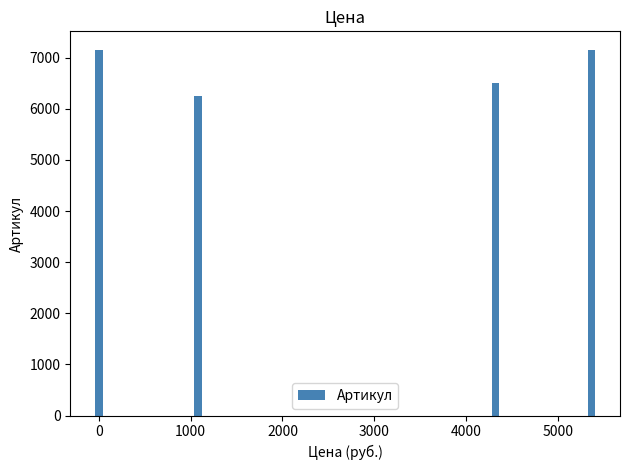

How many series are shown in this chart?

1